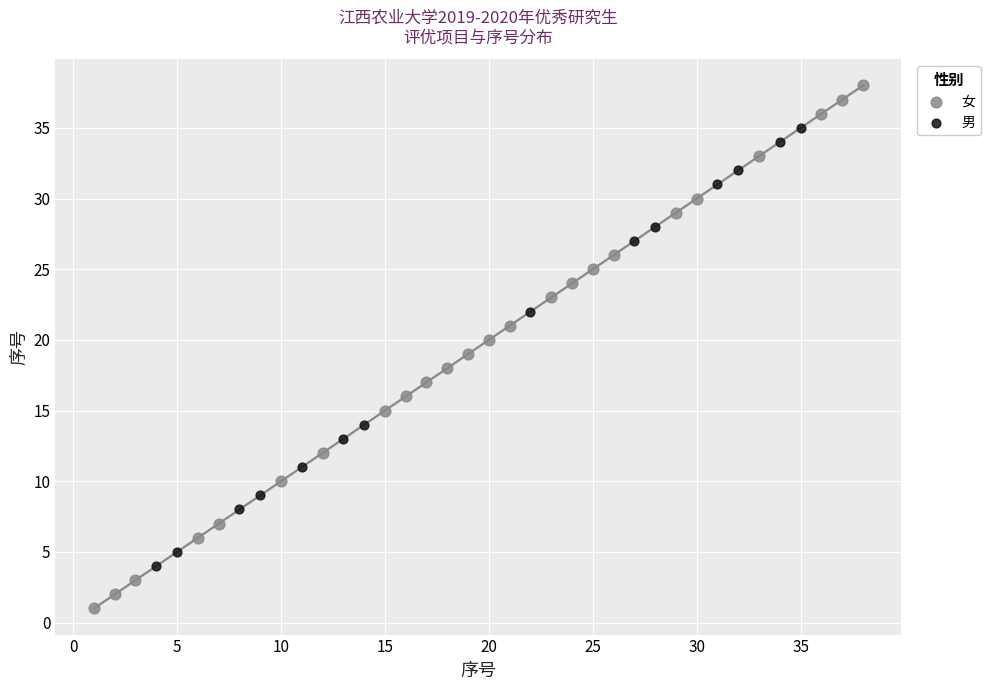

What are all the series names shown in the legend?

女, 男